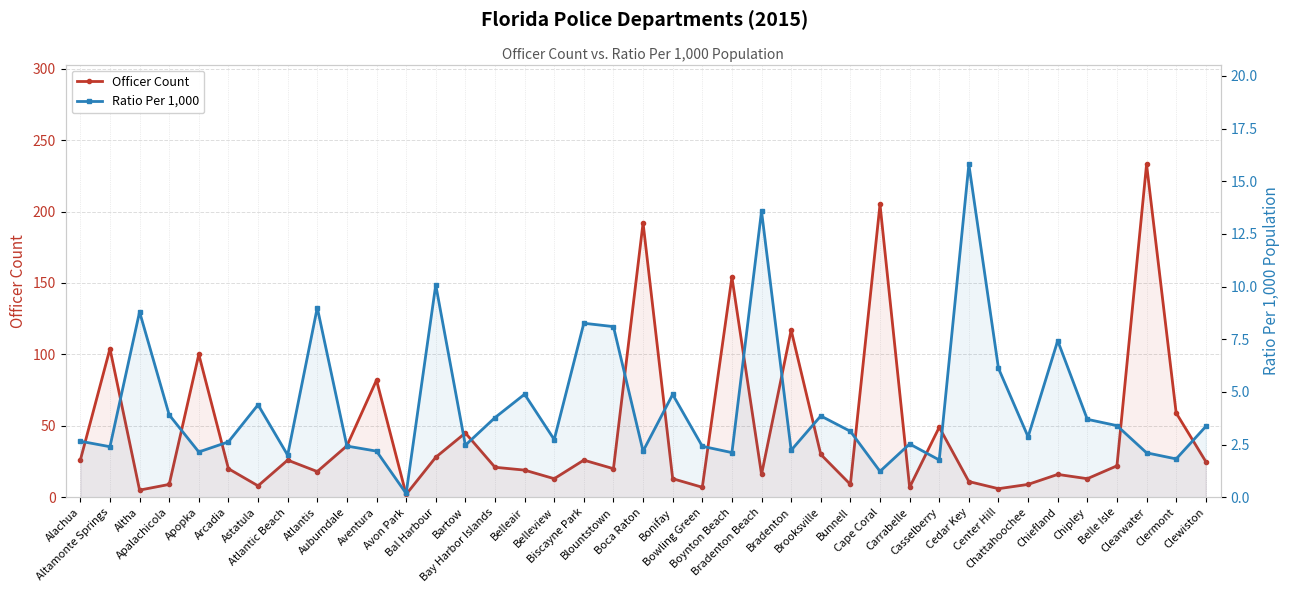

Which category has the highest value across all series?

Clearwater